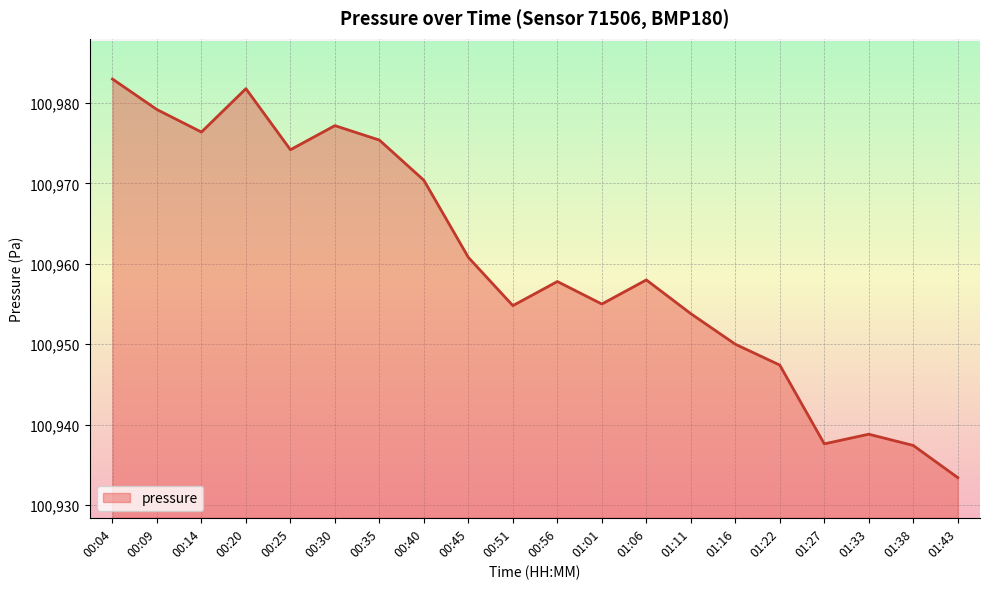

What is the ratio of the value at 00:30 to the value at 00:14?

1.0